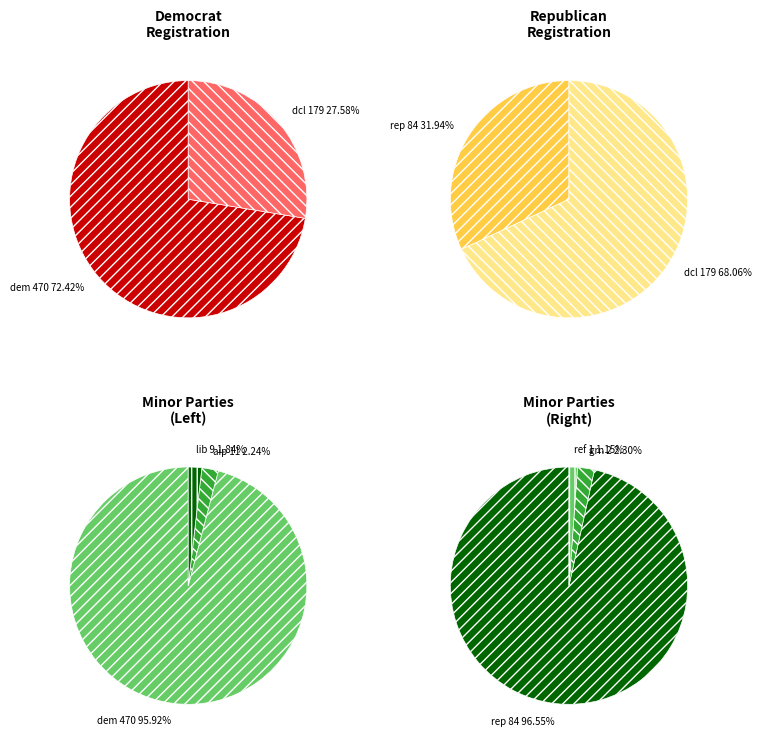

To the nearest percent, what is the difference between the lib and ref slice percentages?

1%